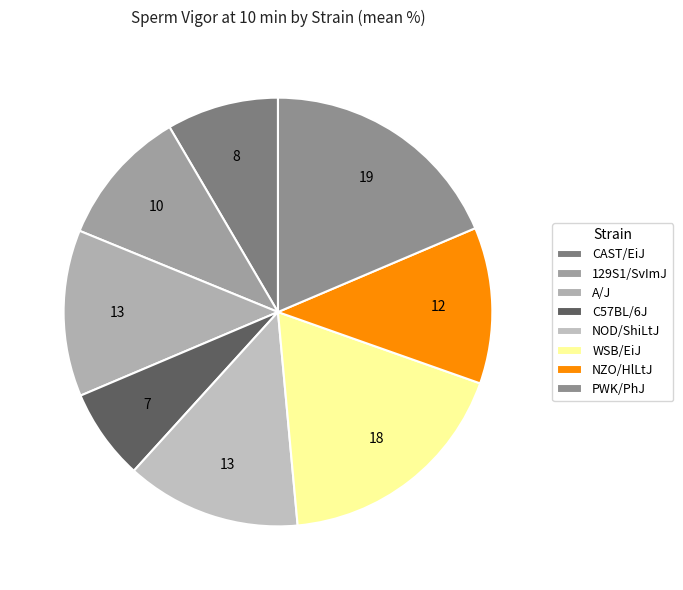

Does any single category account for the majority?

No